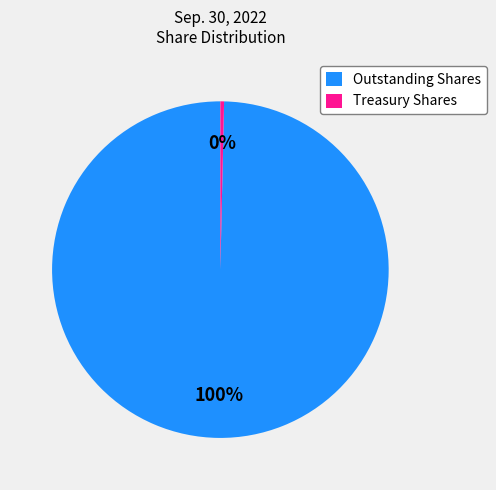

Which slice represents more than half of the pie?

Outstanding Shares